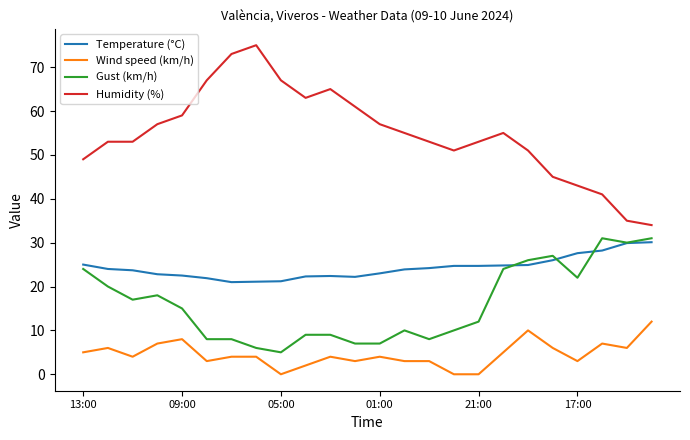

Which series has the widest spread of values?

Humidity (%)